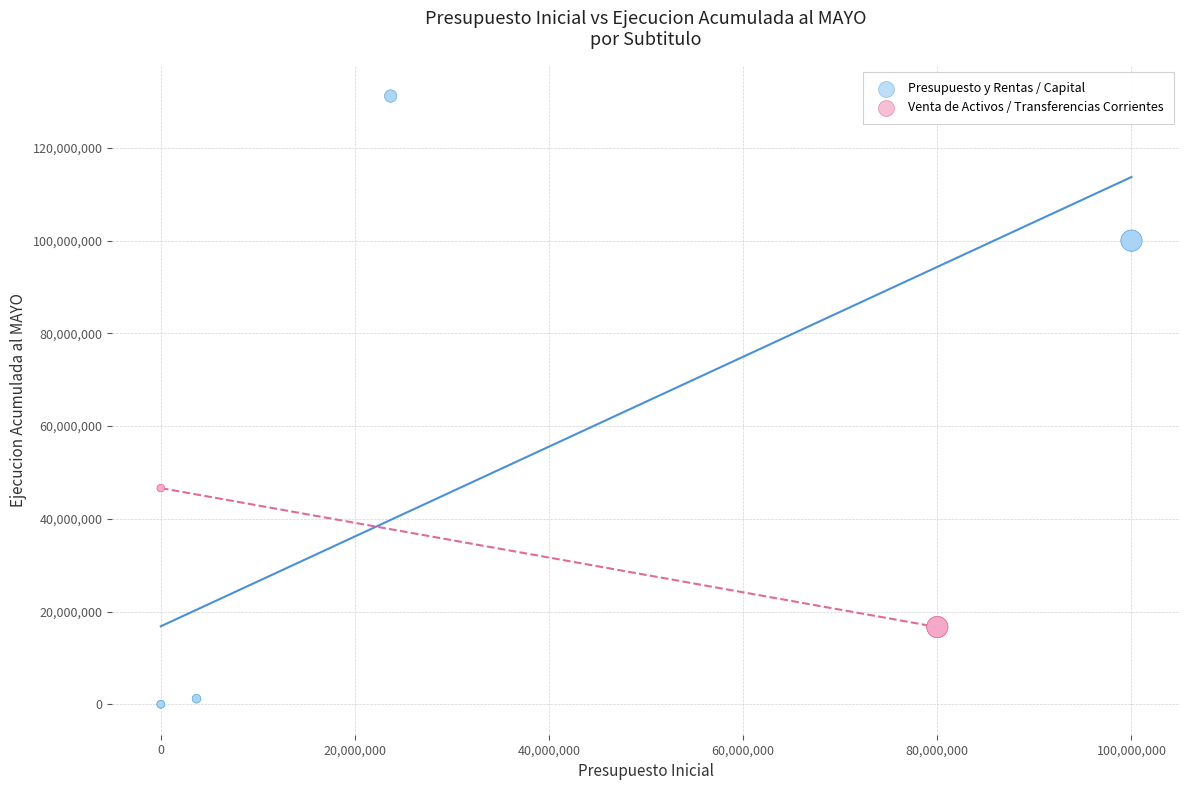

What are all the series names shown in the legend?

Presupuesto y Rentas / Capital, Venta de Activos / Transferencias Corrientes